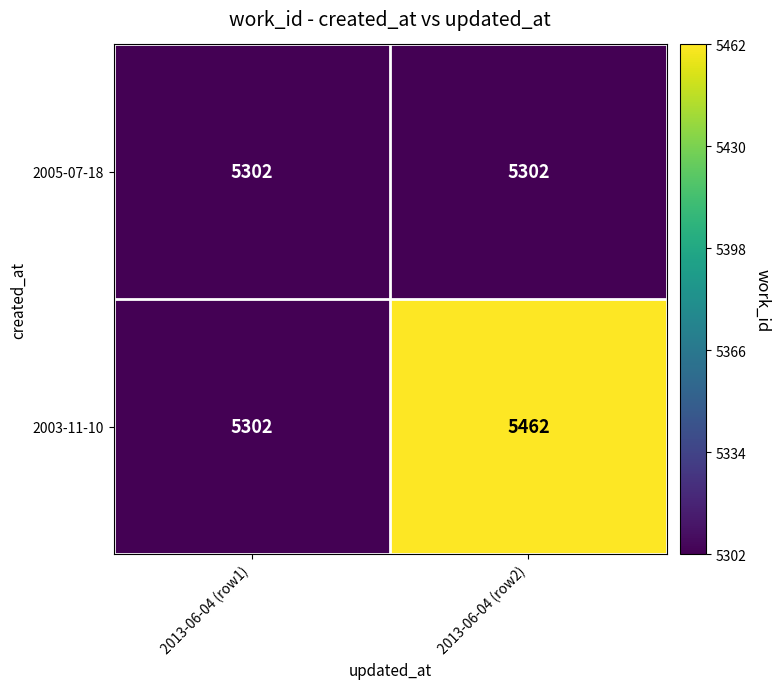

Which series has the widest spread of values?

2003-11-10